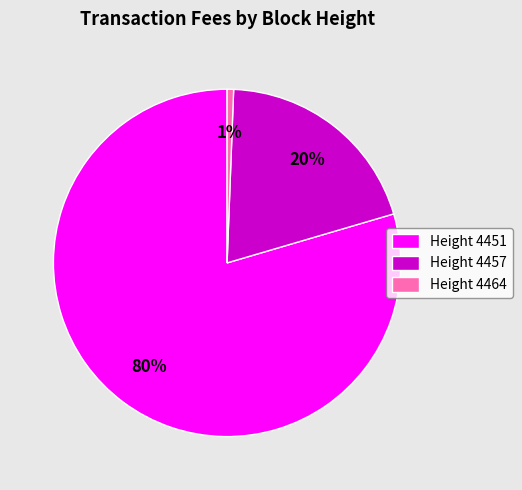

How many slices are in this pie chart?

3